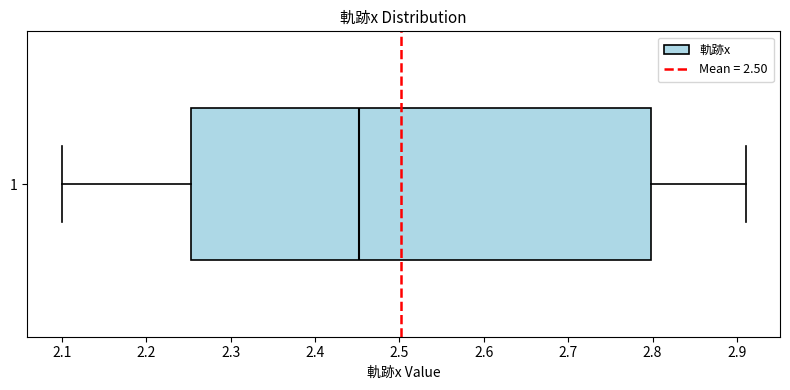

Transcribe this box plot: give where the median line is, the range the box spans, and where the two whiskers end, as read against the x-axis. The values are not printed on the chart, so give them approximately, as read against the axis.

median 2.45, box 2.25 to 2.80, whiskers 2.10 to 2.91